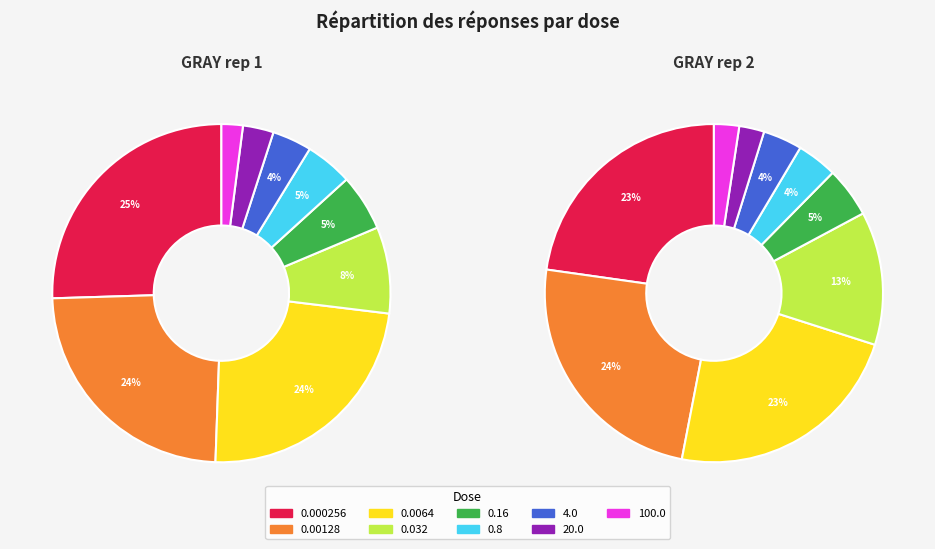

To the nearest percent, what is the average slice percentage?

11%